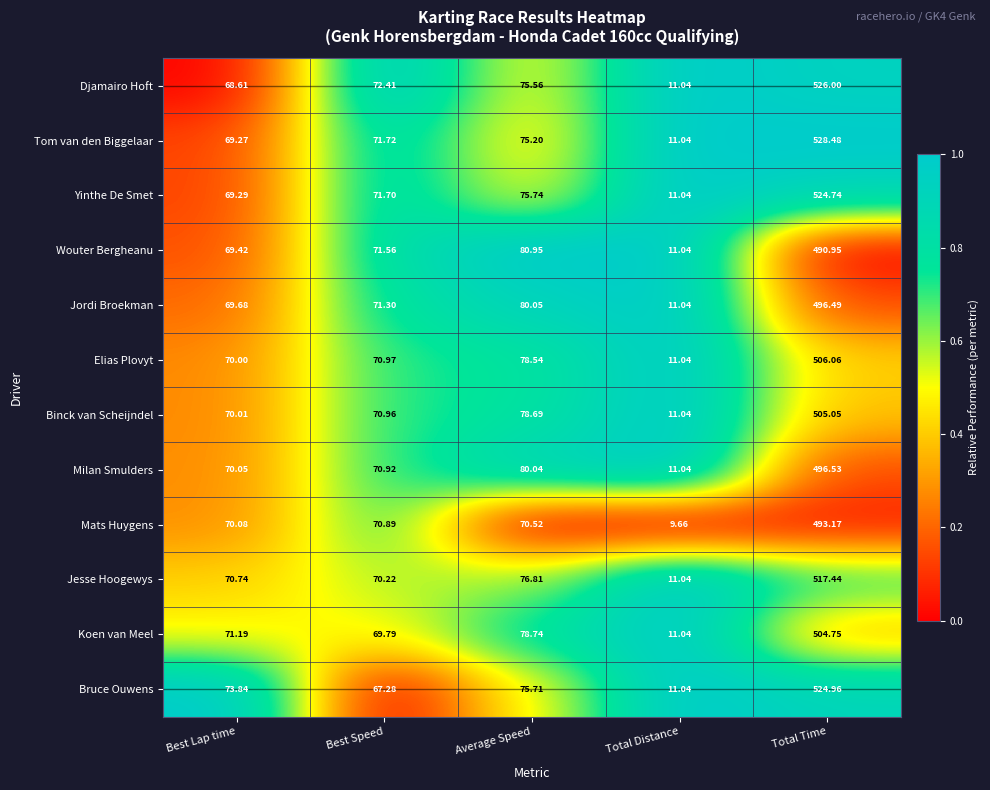

Which series has the largest total across all categories?

Tom van den Biggelaar